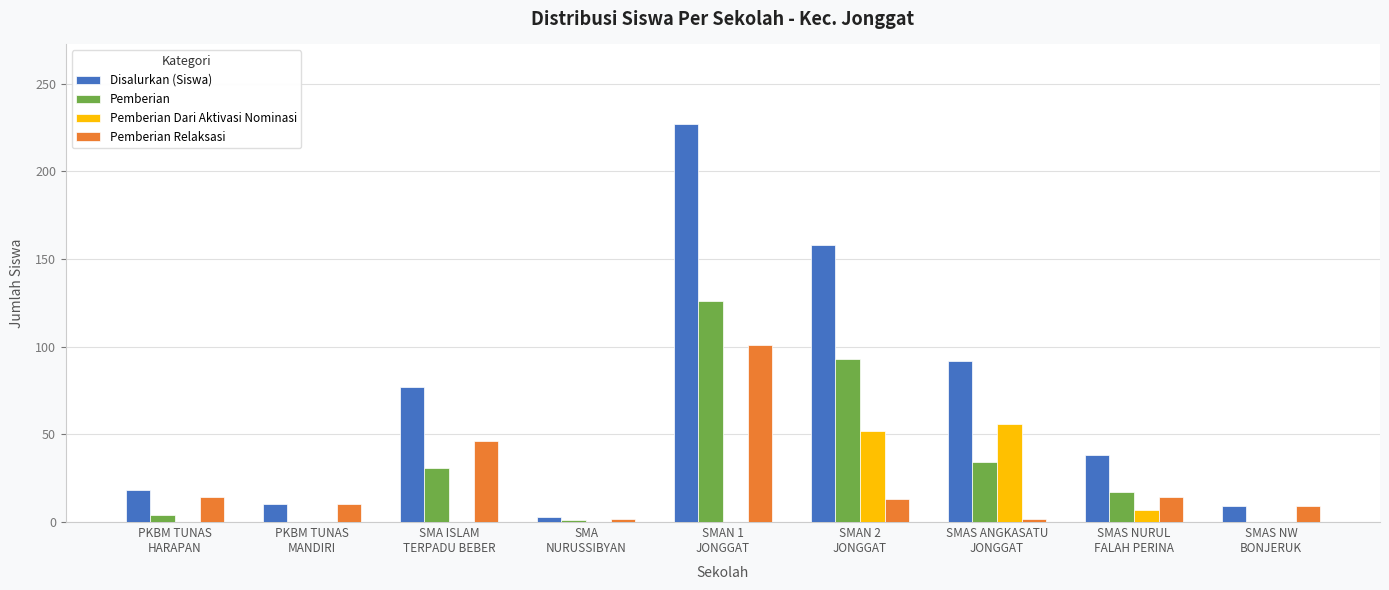

What is the sum of all Disalurkan (Siswa) values?

632